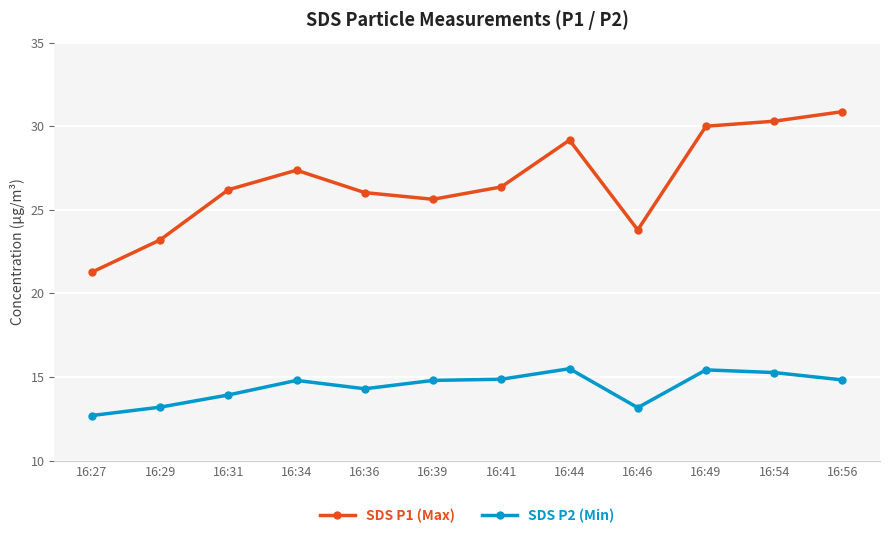

What is the total value across all series at 16:34?

42.2